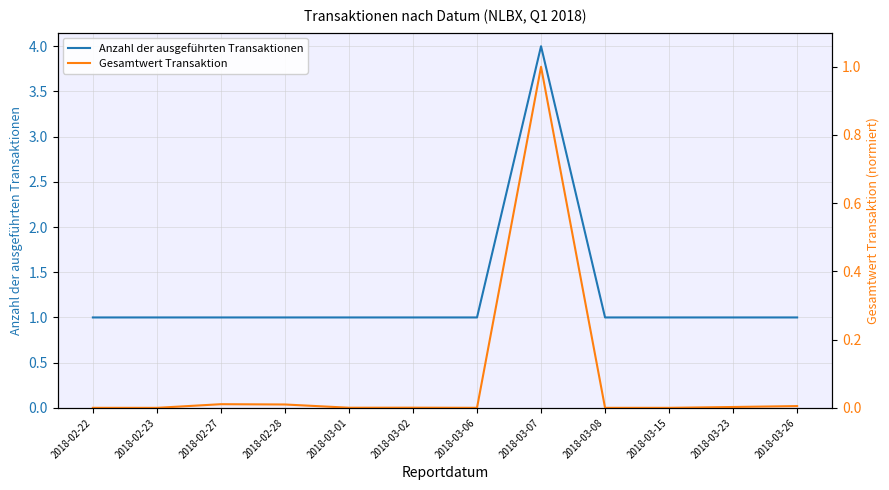

True or false: Gesamtwert Transaktion has a value of 1.0 at 2018-03-07.

True